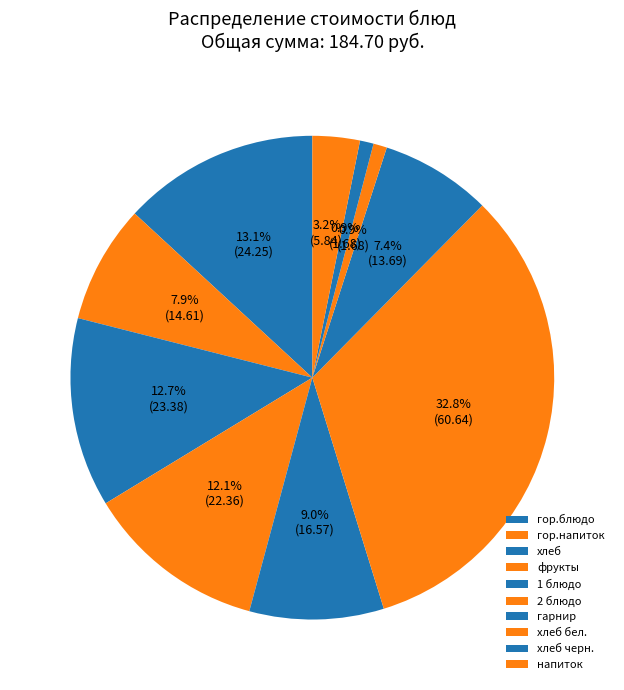

To the nearest percent, what percentage of the pie is хлеб черн.?

1%